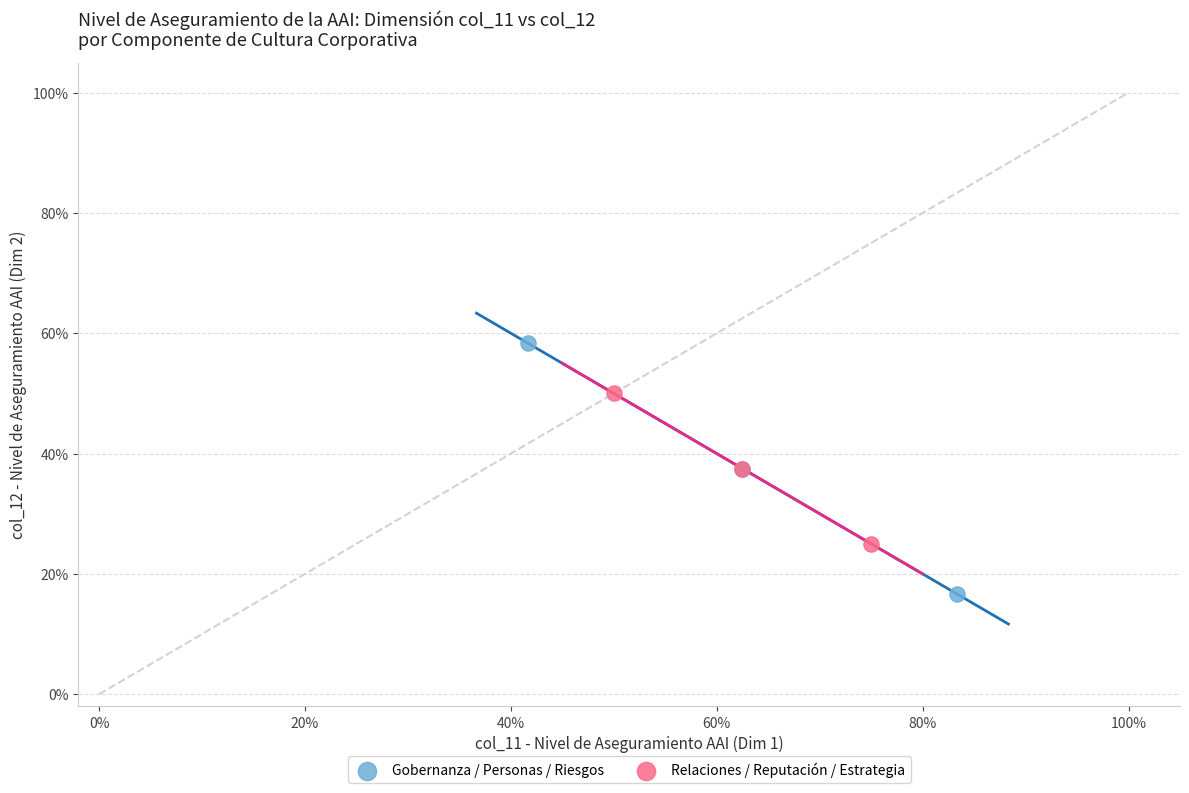

Which series contains the highest Y value?

Gobernanza / Personas / Riesgos